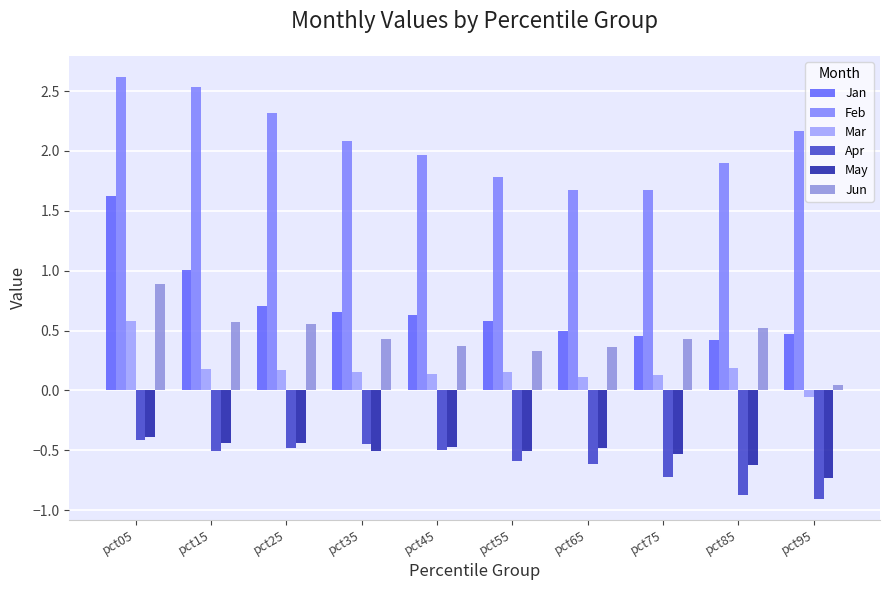

Which series changed the most between pct05 and pct95?

Jan